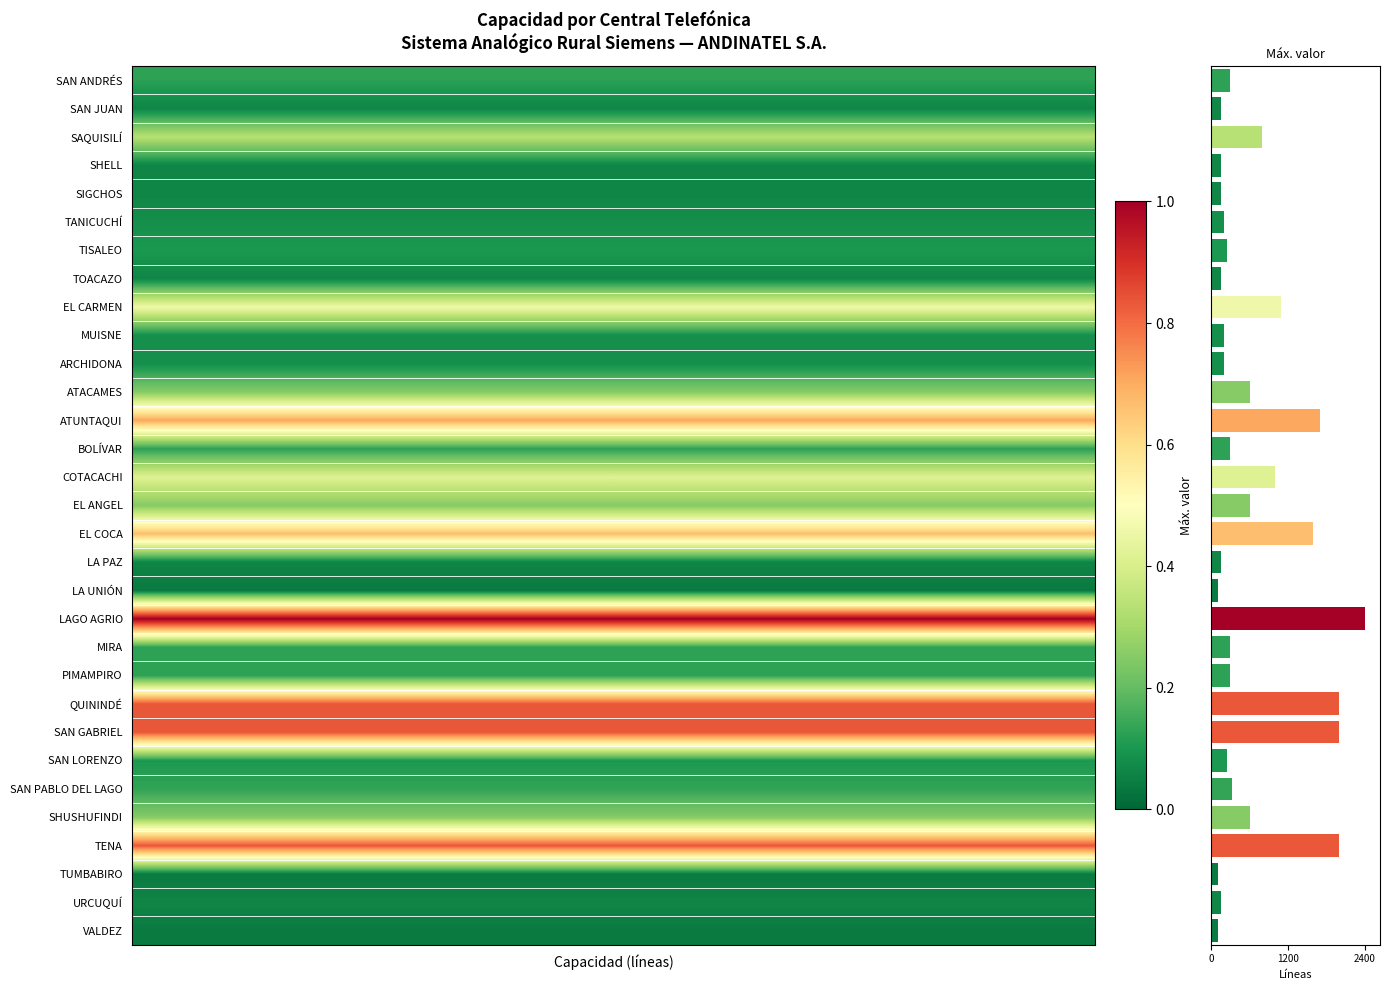

What is the sum of all values?

20220